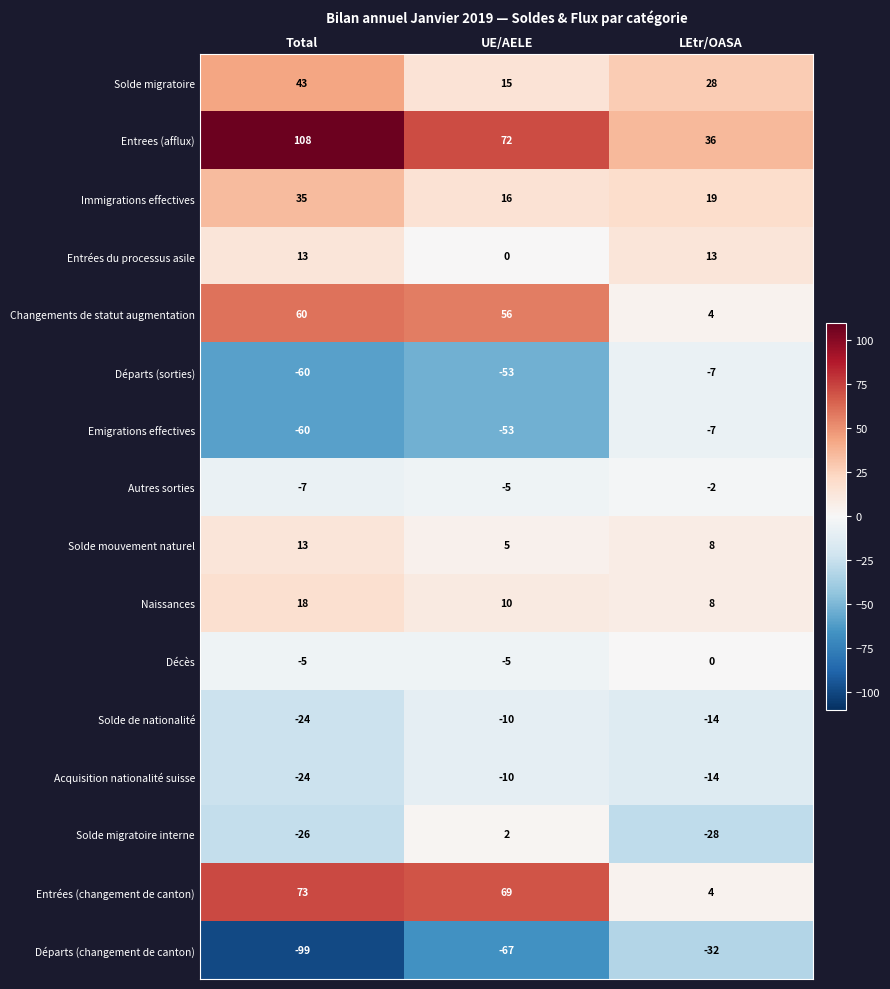

At how many categories does at least one series exceed 8?

3